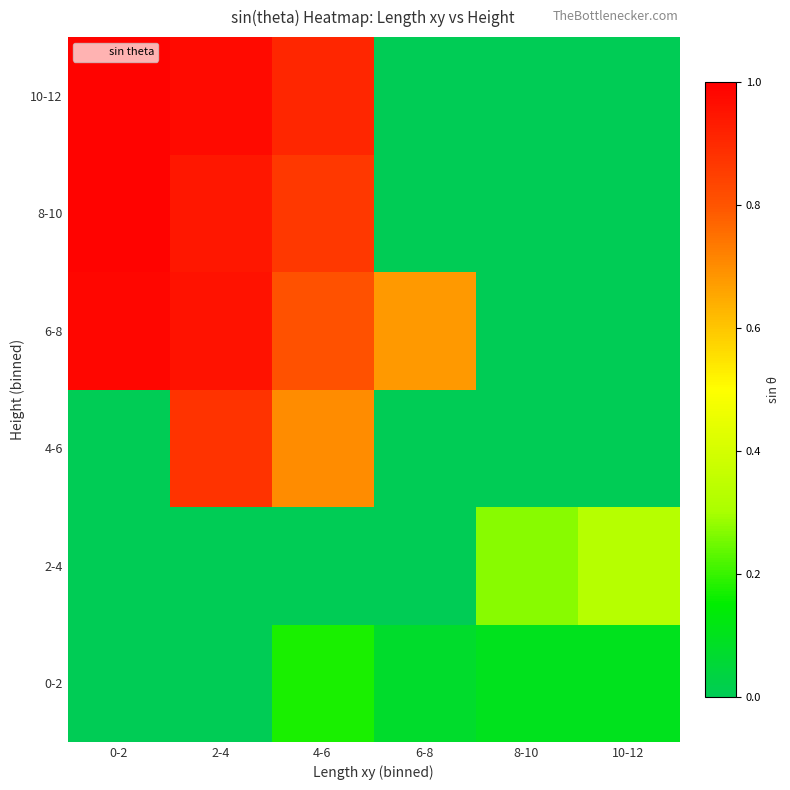

Which series changed the most between 2-4 and 6-8?

10-12